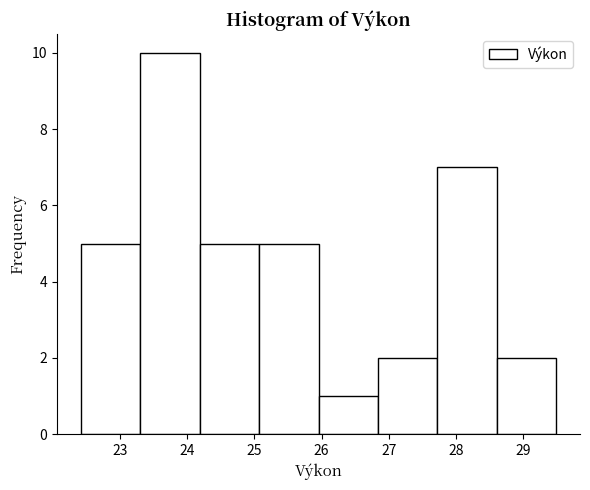

How tall is the bar that spans 26.8 to 27.7 on the x-axis? Neither the bar edges nor the heights are printed on the chart, so give them approximately, as read against the axes.

2